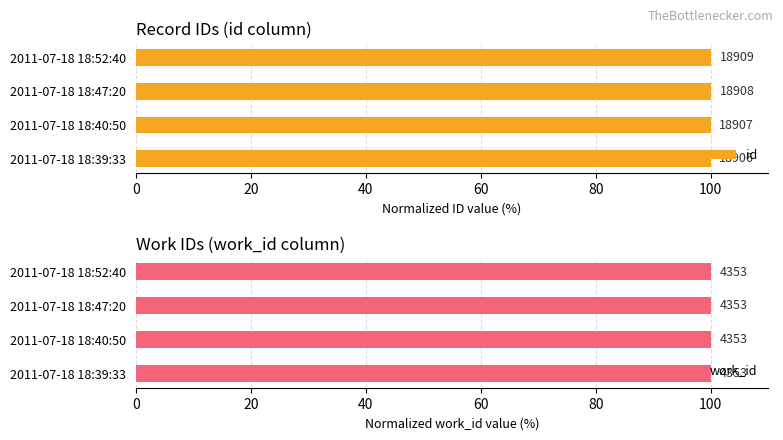

Does the chart contain any negative values?

No